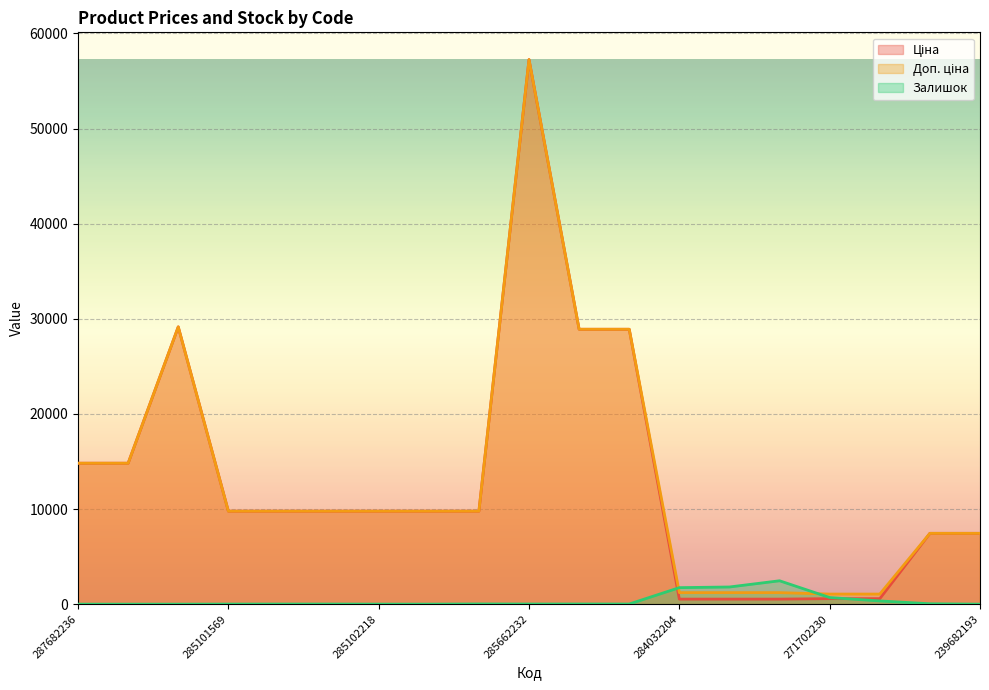

At which category does Залишок reach its first local peak?

285101916